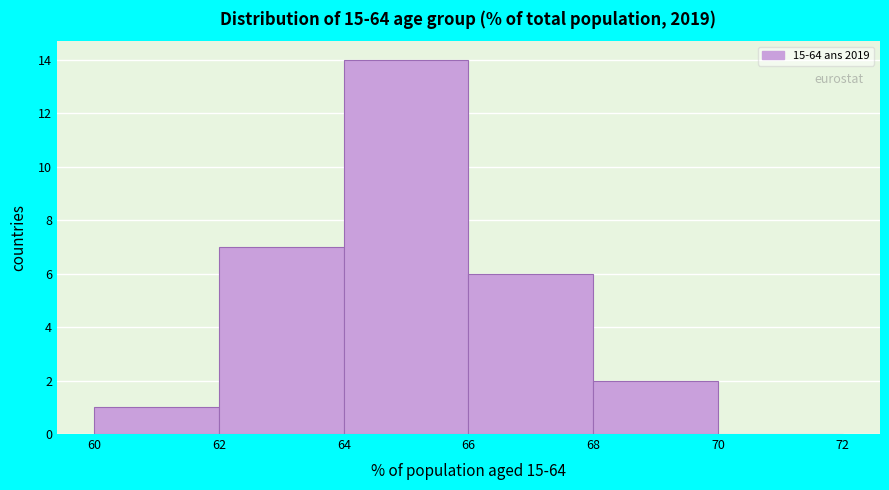

What is the height of the bar covering 64 to 66 on the x-axis? The values are not printed on the chart, so give them approximately, as read against the axis.

14